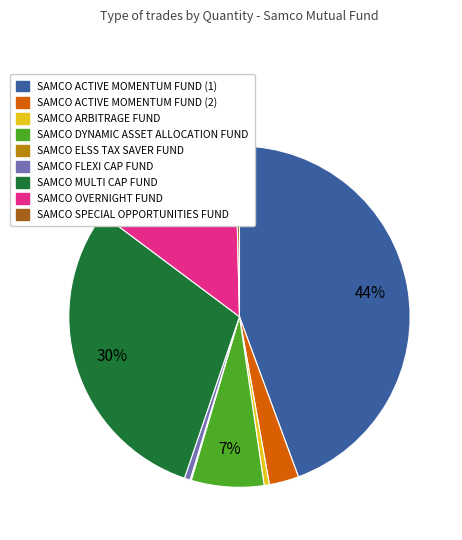

Between SAMCO FLEXI CAP FUND and SAMCO ACTIVE MOMENTUM FUND (2), which is larger?

SAMCO ACTIVE MOMENTUM FUND (2)